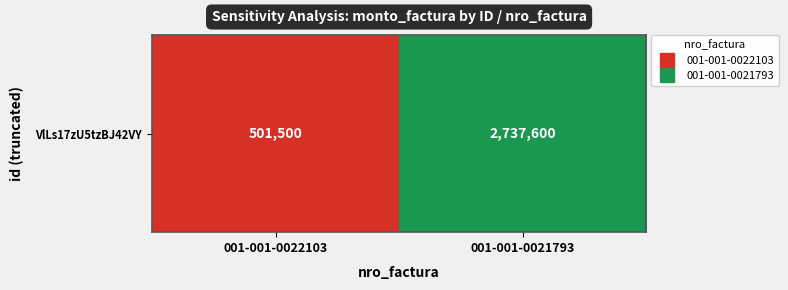

At which label is the value closest to 1619550?

001-001-0022103